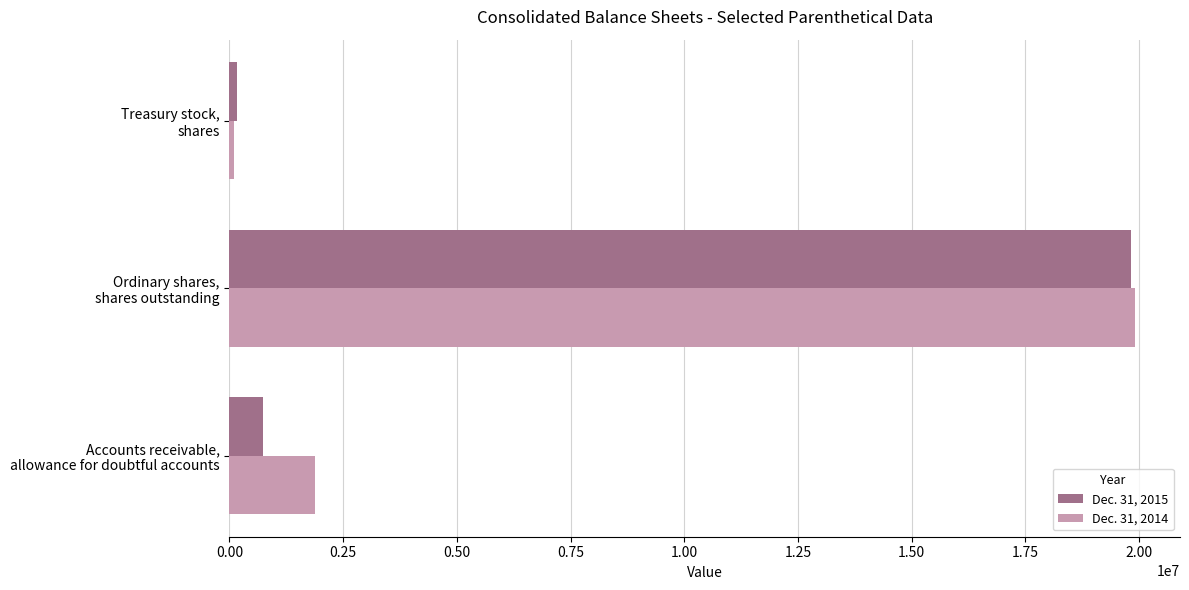

Rank the series by their maximum value, from highest to lowest.

Dec. 31, 2014, Dec. 31, 2015